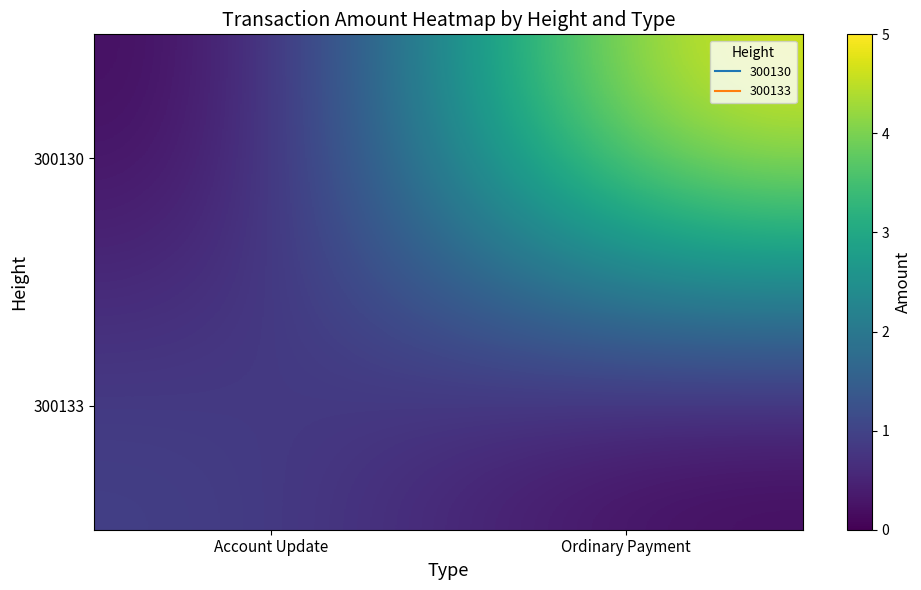

At how many categories does at least one series exceed 3?

1